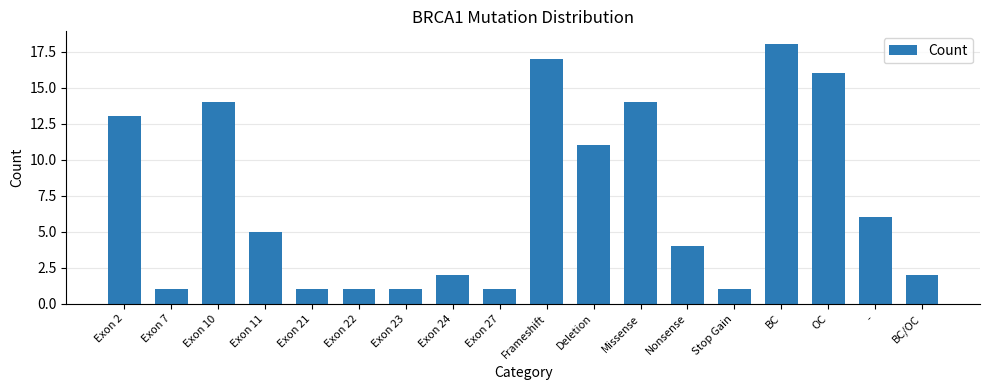

What is the label of the 1st bar from the right?

BC/OC